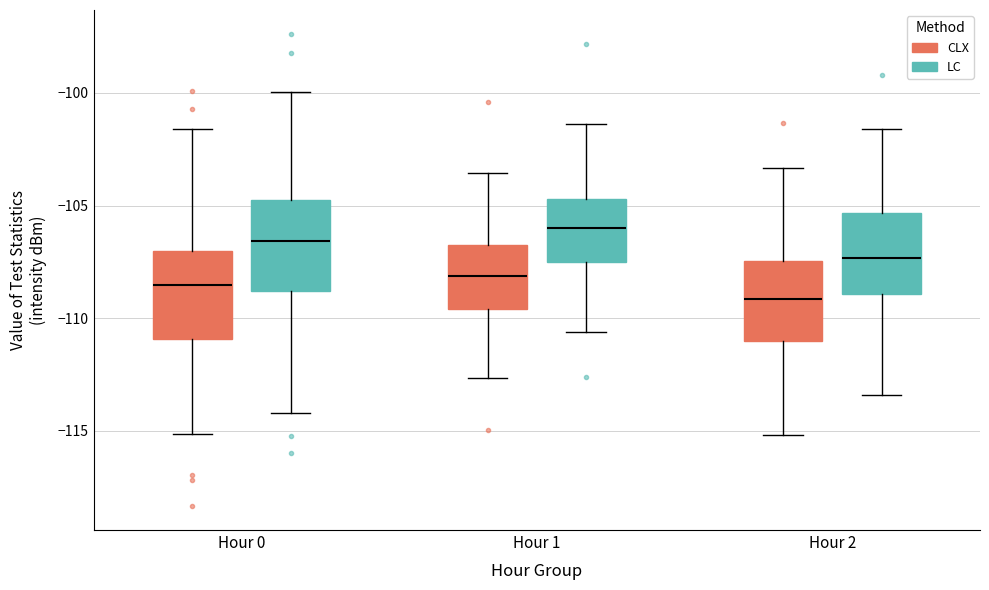

Reading left to right, read every box against the y-axis: the position of its median line, the range the box covers, and the ends of its whiskers. The values are not printed on the chart, so give them approximately, as read against the axis.

Hour 0 (CLX): median -108.5, box -111.0 to -107.0, whiskers -115.0 to -101.5
Hour 0 (LC): median -106.5, box -109.0 to -104.5, whiskers -114.0 to -100.0
Hour 1 (CLX): median -108.0, box -109.5 to -107.0, whiskers -112.5 to -103.5
Hour 1 (LC): median -106.0, box -107.5 to -104.5, whiskers -110.5 to -101.5
Hour 2 (CLX): median -109.0, box -111.0 to -107.5, whiskers -115.0 to -103.5
Hour 2 (LC): median -107.5, box -109.0 to -105.5, whiskers -113.5 to -101.5